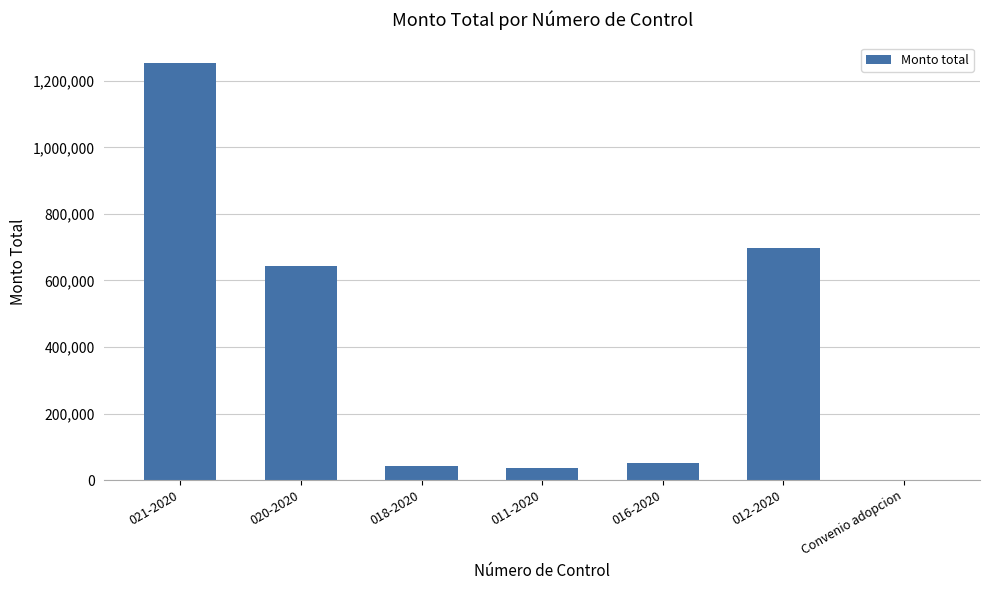

Is it true that the value at 020-2020 is 645052.8?

True